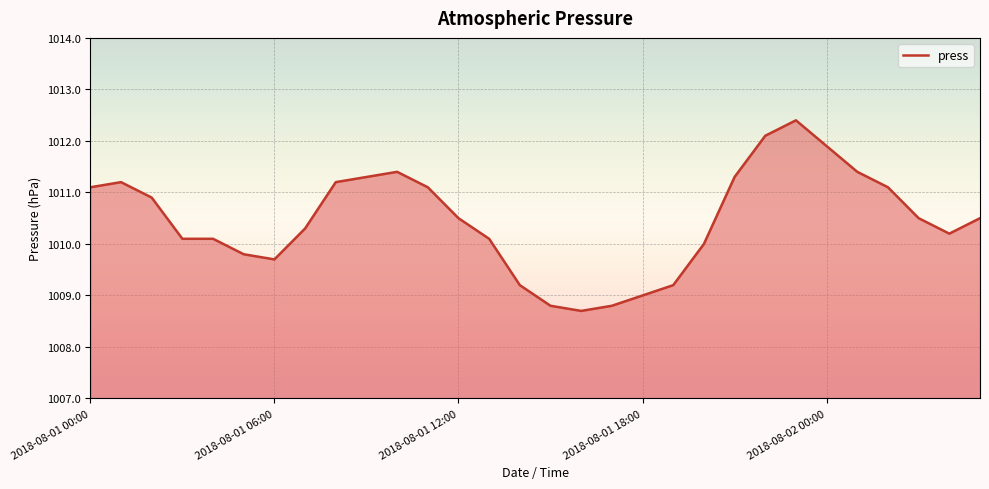

Count the number of data series in this chart.

1